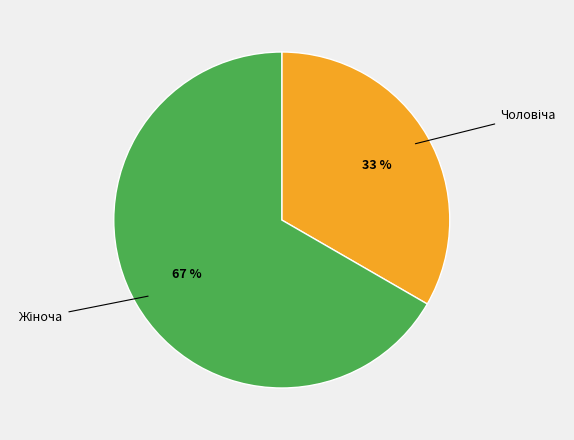

Is there any slice that represents more than half of the pie?

Yes